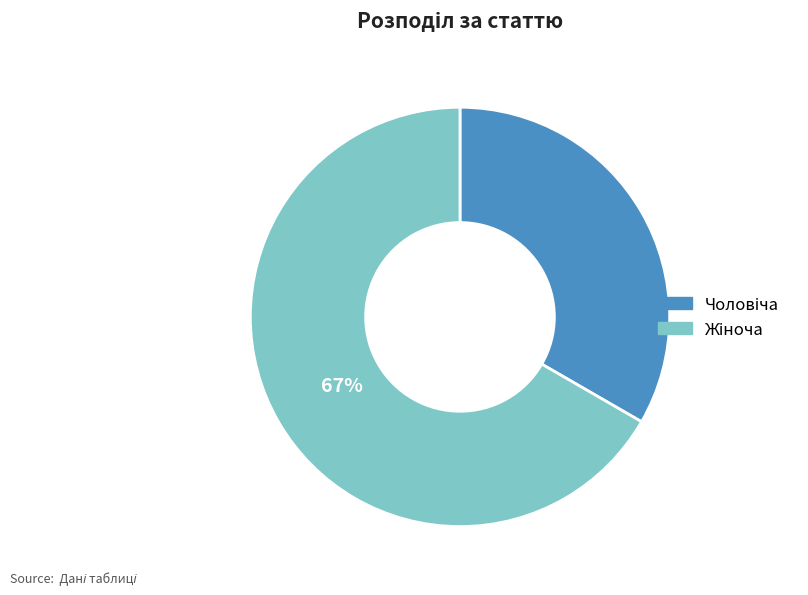

To the nearest percent, what is the average slice percentage?

50%